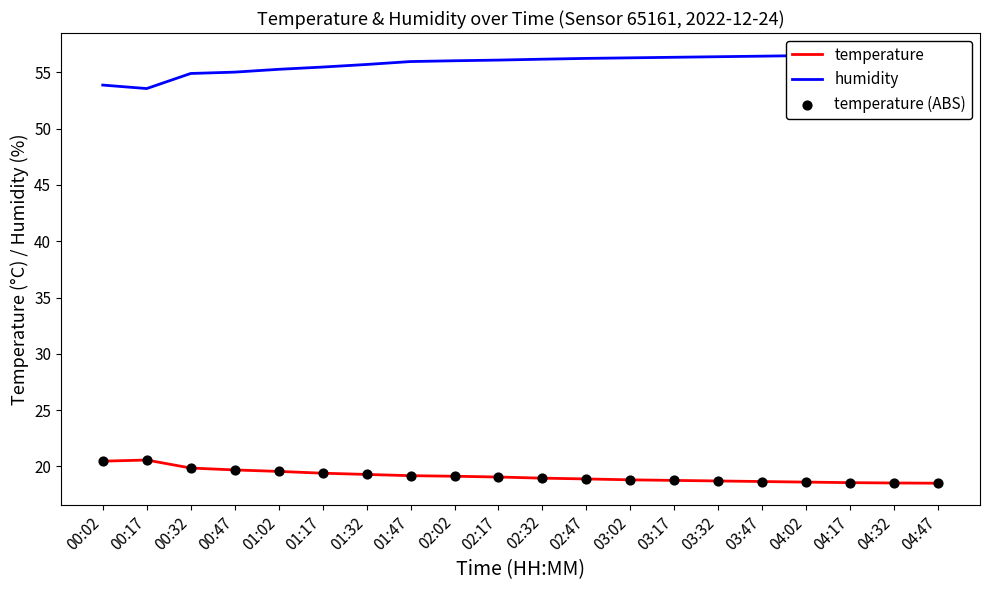

Is the value of temperature (ABS) at 01:17 greater than the value of humidity at 03:17?

No